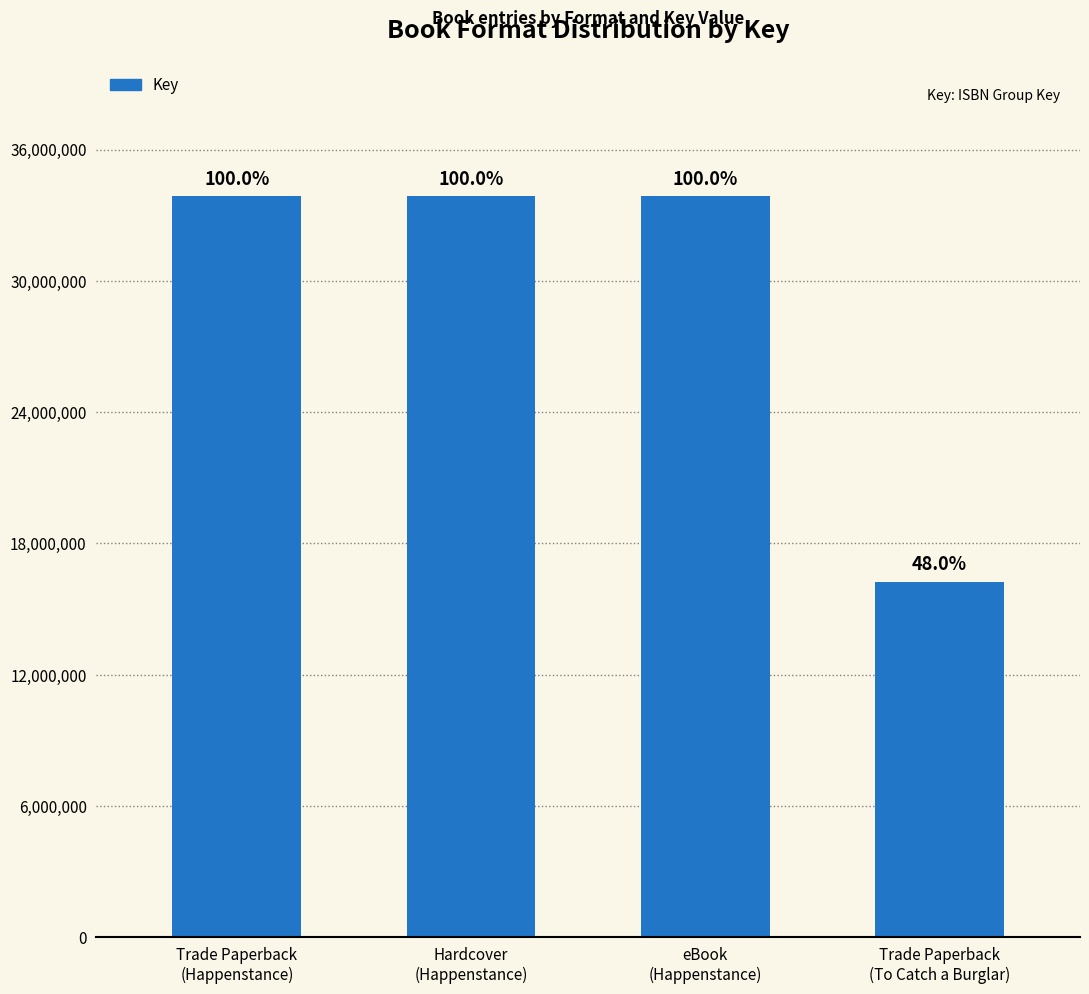

Does the chart contain any negative values?

No